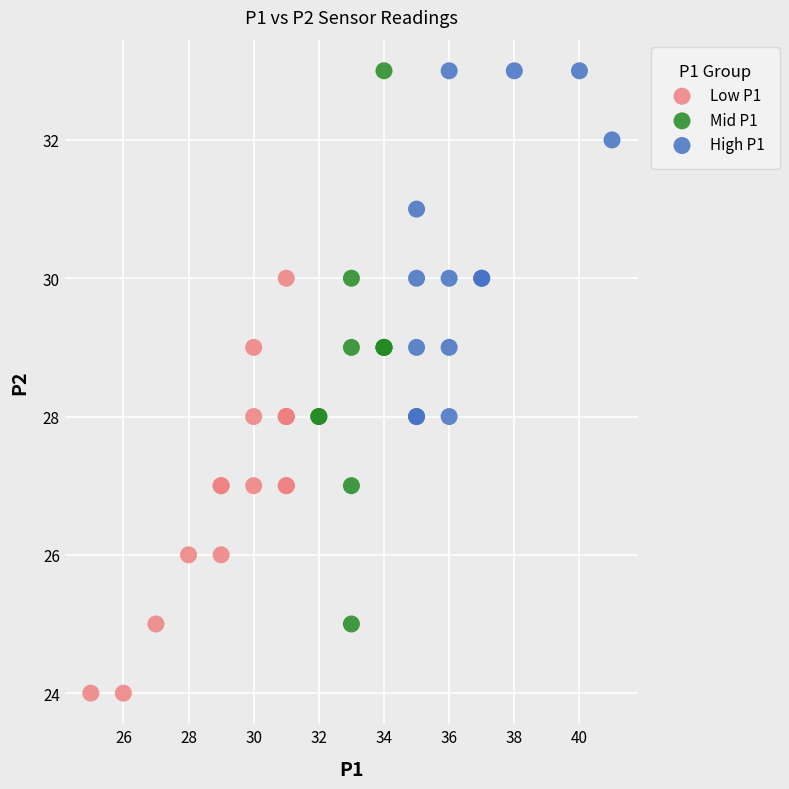

Which series contains the lowest Y value?

Low P1